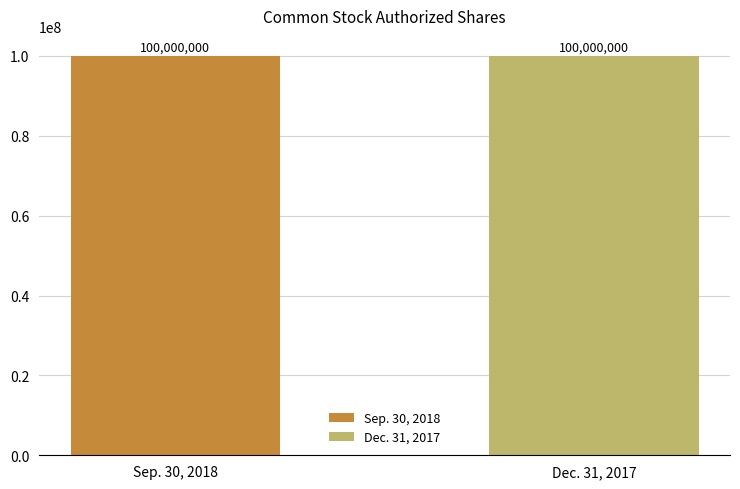

Does the chart contain any negative values?

No